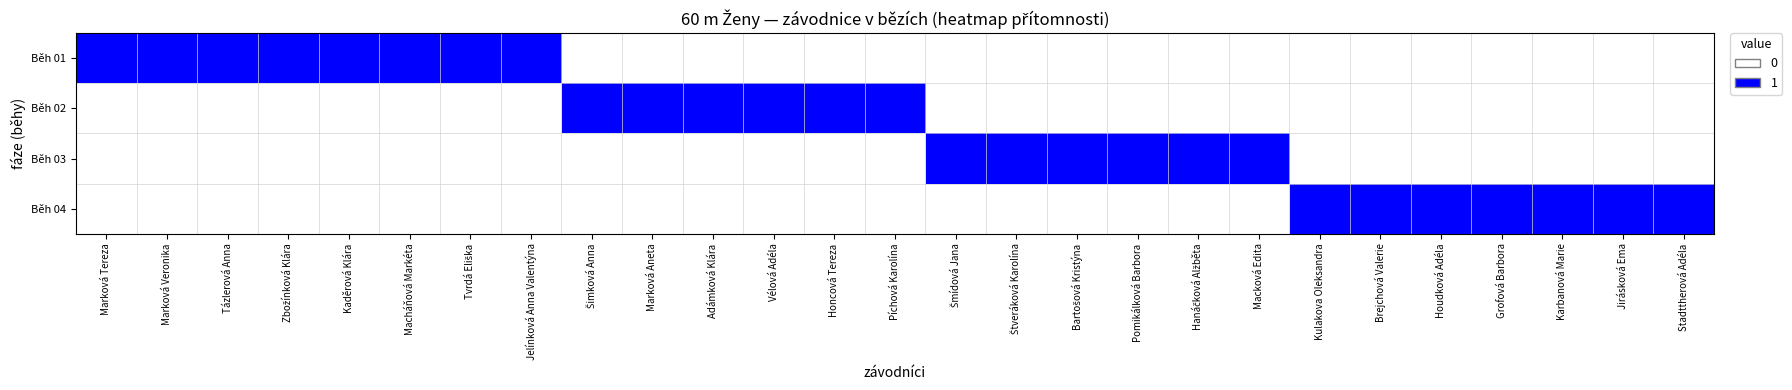

Reading left to right, list all the values displayed in this chart.

Běh 01: Marková Tereza=1	Marková Veronika=1	Tázlerová Anna=1	Zbožínková Klára=1	Kaděrová Klára=1	Macháňová Markéta=1	Tvrdá Eliška=1	Jelínková Anna Valentýna=1	Šimková Anna=0	Marková Aneta=0	Adámková Klára=0	Vélová Adéla=0	Honcová Tereza=0	Píchová Karolína=0	Šmídová Jana=0	Štveráková Karolína=0	Bartošová Kristýna=0	Pomikálková Barbora=0	Hanáčková Alžběta=0	Macková Edita=0	Kulakova Oleksandra=0	Brejchová Valerie=0	Houdková Adéla=0	Grofová Barbora=0	Karbanová Marie=0	Jirásková Ema=0	Stadttherová Adéla=0
Běh 02: Marková Tereza=0	Marková Veronika=0	Tázlerová Anna=0	Zbožínková Klára=0	Kaděrová Klára=0	Macháňová Markéta=0	Tvrdá Eliška=0	Jelínková Anna Valentýna=0	Šimková Anna=1	Marková Aneta=1	Adámková Klára=1	Vélová Adéla=1	Honcová Tereza=1	Píchová Karolína=1	Šmídová Jana=0	Štveráková Karolína=0	Bartošová Kristýna=0	Pomikálková Barbora=0	Hanáčková Alžběta=0	Macková Edita=0	Kulakova Oleksandra=0	Brejchová Valerie=0	Houdková Adéla=0	Grofová Barbora=0	Karbanová Marie=0	Jirásková Ema=0	Stadttherová Adéla=0
Běh 03: Marková Tereza=0	Marková Veronika=0	Tázlerová Anna=0	Zbožínková Klára=0	Kaděrová Klára=0	Macháňová Markéta=0	Tvrdá Eliška=0	Jelínková Anna Valentýna=0	Šimková Anna=0	Marková Aneta=0	Adámková Klára=0	Vélová Adéla=0	Honcová Tereza=0	Píchová Karolína=0	Šmídová Jana=1	Štveráková Karolína=1	Bartošová Kristýna=1	Pomikálková Barbora=1	Hanáčková Alžběta=1	Macková Edita=1	Kulakova Oleksandra=0	Brejchová Valerie=0	Houdková Adéla=0	Grofová Barbora=0	Karbanová Marie=0	Jirásková Ema=0	Stadttherová Adéla=0
Běh 04: Marková Tereza=0	Marková Veronika=0	Tázlerová Anna=0	Zbožínková Klára=0	Kaděrová Klára=0	Macháňová Markéta=0	Tvrdá Eliška=0	Jelínková Anna Valentýna=0	Šimková Anna=0	Marková Aneta=0	Adámková Klára=0	Vélová Adéla=0	Honcová Tereza=0	Píchová Karolína=0	Šmídová Jana=0	Štveráková Karolína=0	Bartošová Kristýna=0	Pomikálková Barbora=0	Hanáčková Alžběta=0	Macková Edita=0	Kulakova Oleksandra=1	Brejchová Valerie=1	Houdková Adéla=1	Grofová Barbora=1	Karbanová Marie=1	Jirásková Ema=1	Stadttherová Adéla=1